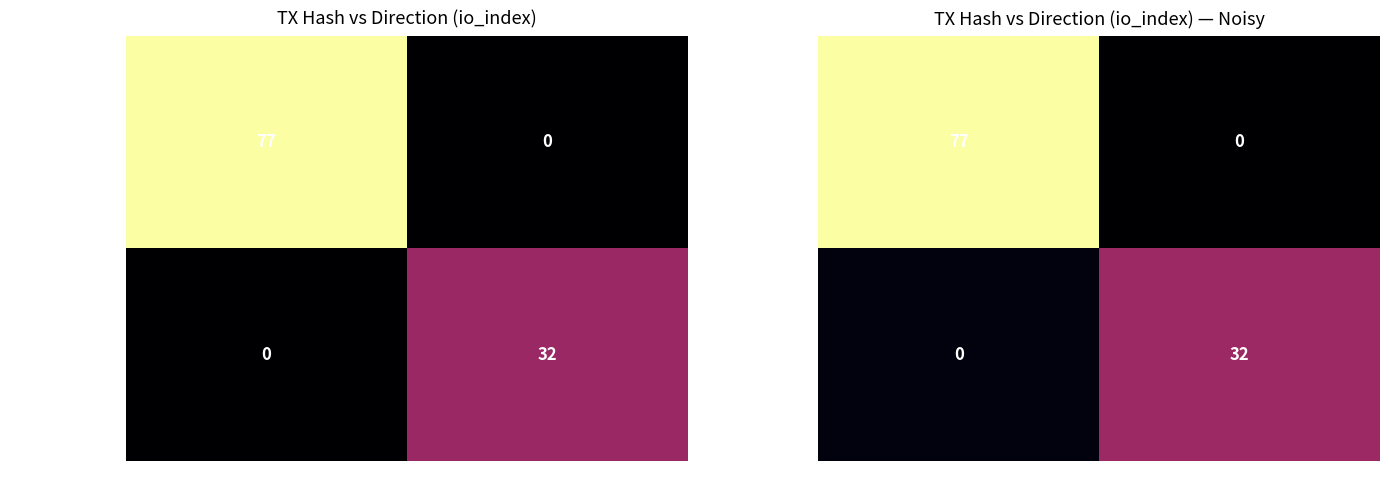

How many distinct data groups are displayed?

2